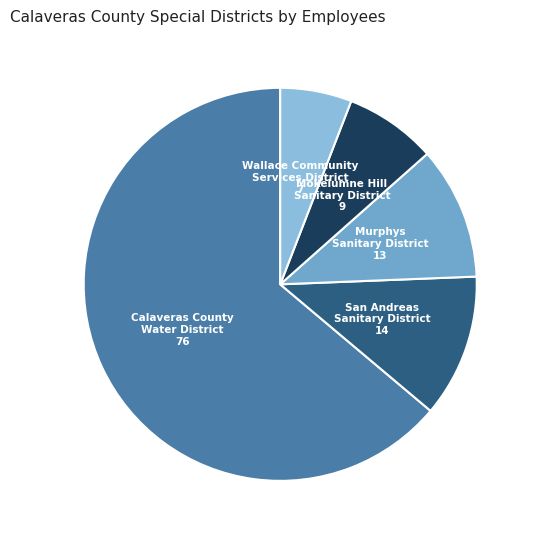

Which slice is the largest?

Calaveras County Water District